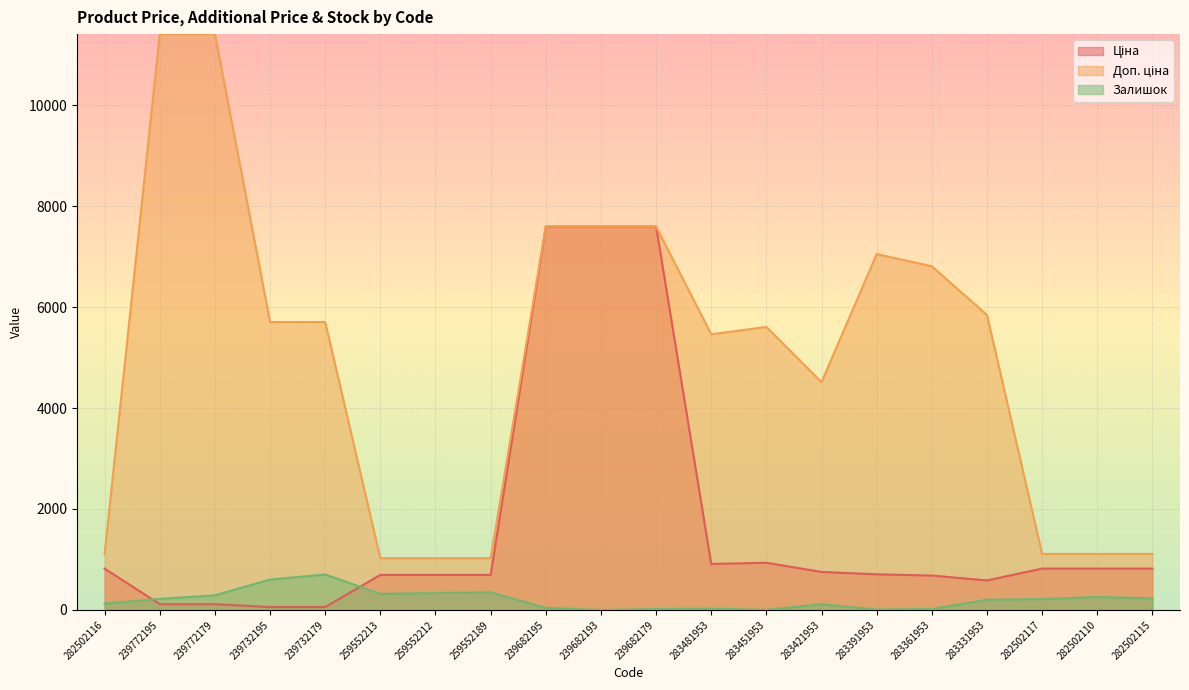

How many lines are shown in the chart?

3